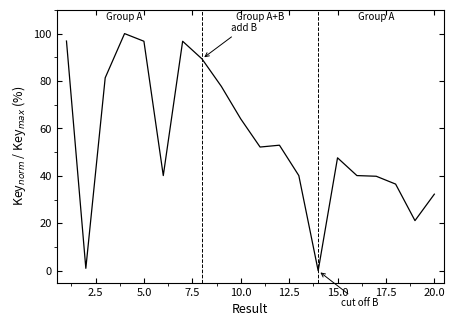

What is the difference between the maximum and minimum values?

100.0